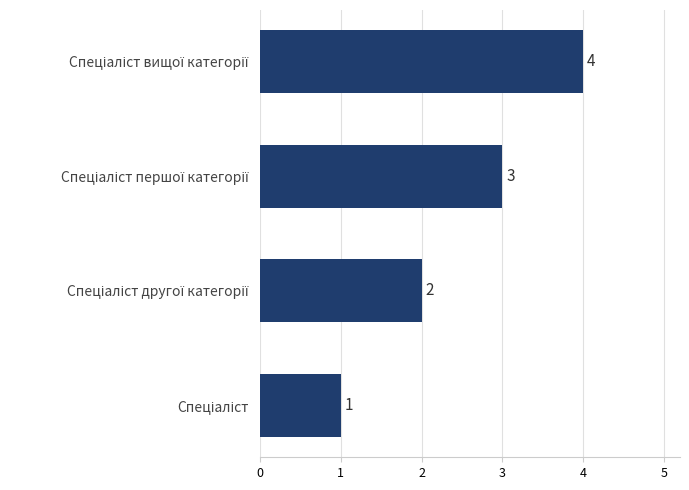

What is the greatest value displayed?

4